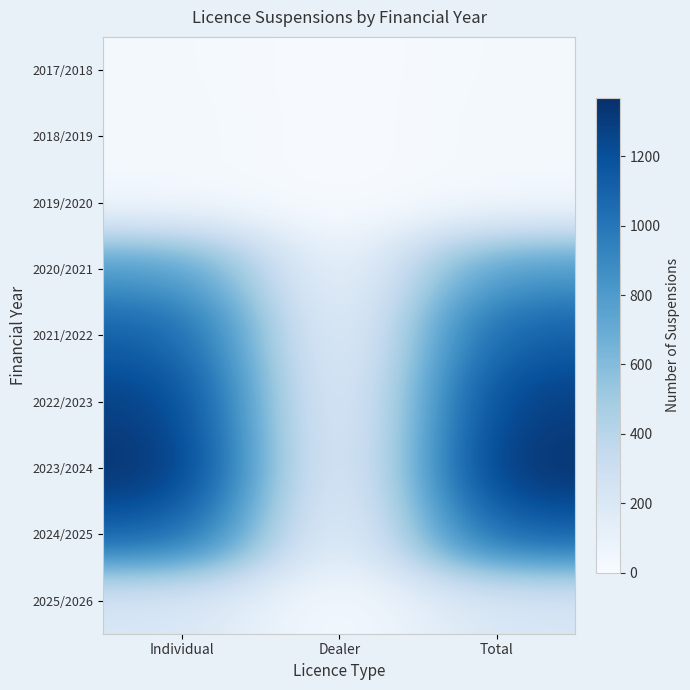

What is the greatest value displayed?

1368